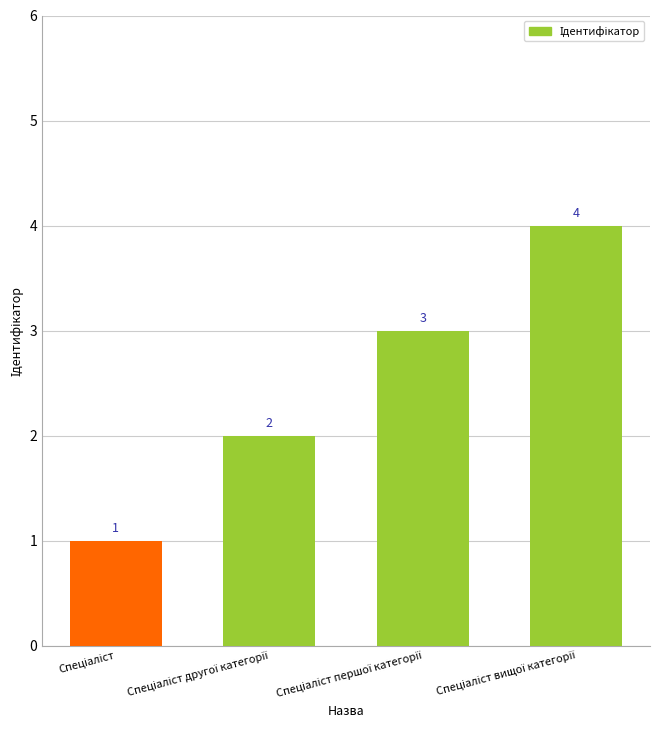

What is the value of the 3rd bar from the left?

3